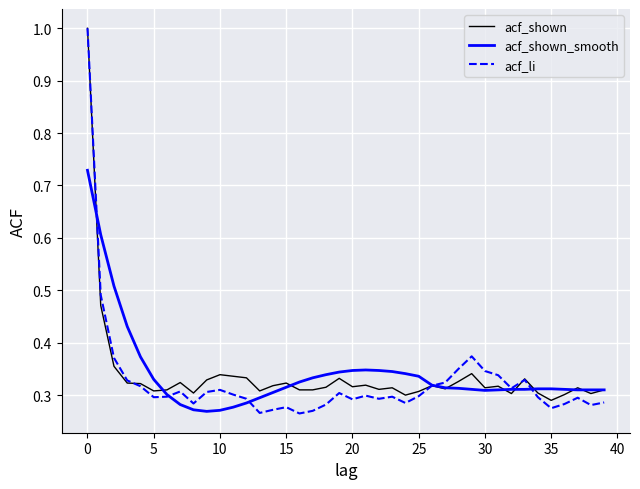

What is the greatest value displayed?

1.0